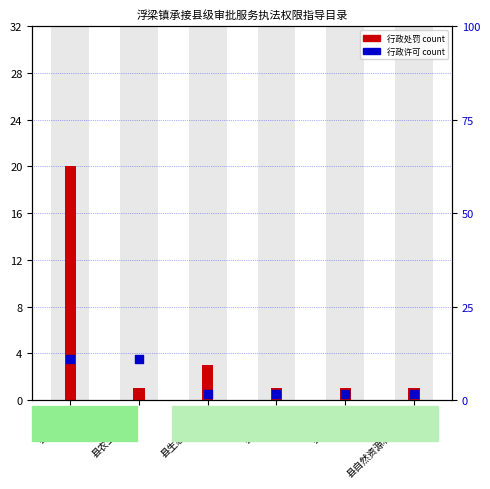

Which series contains the lowest Y value?

行政许可